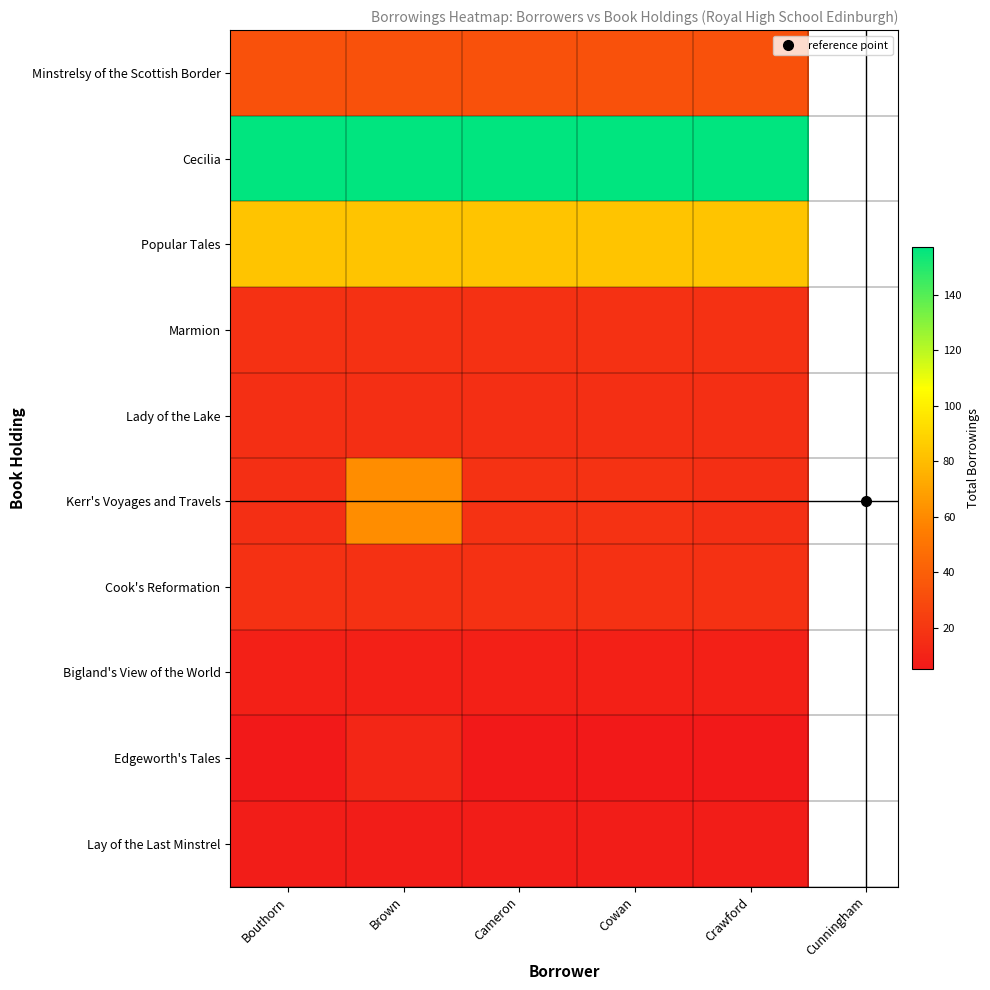

Rank the series at Cowan from highest to lowest value.

Cecilia, Popular Tales, Minstrelsy of the Scottish Border, Kerr's Voyages and Travels, Marmion, Cook's Reformation, Lady of the Lake, Bigland's View of the World, Lay of the Last Minstrel, Edgeworth's Tales